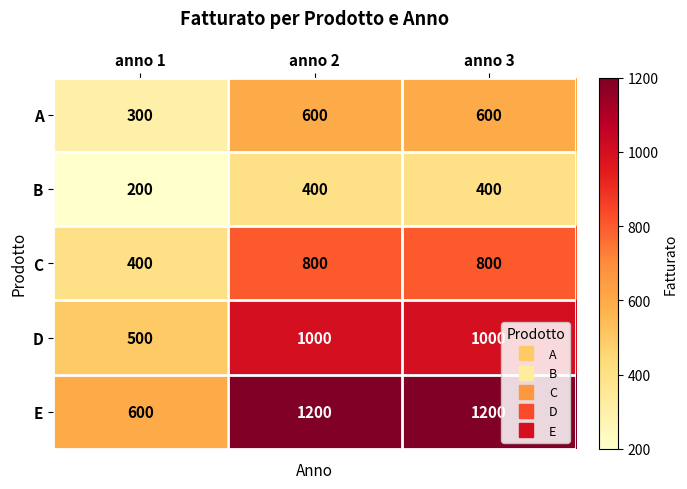

At how many categories does at least one series exceed 294?

3